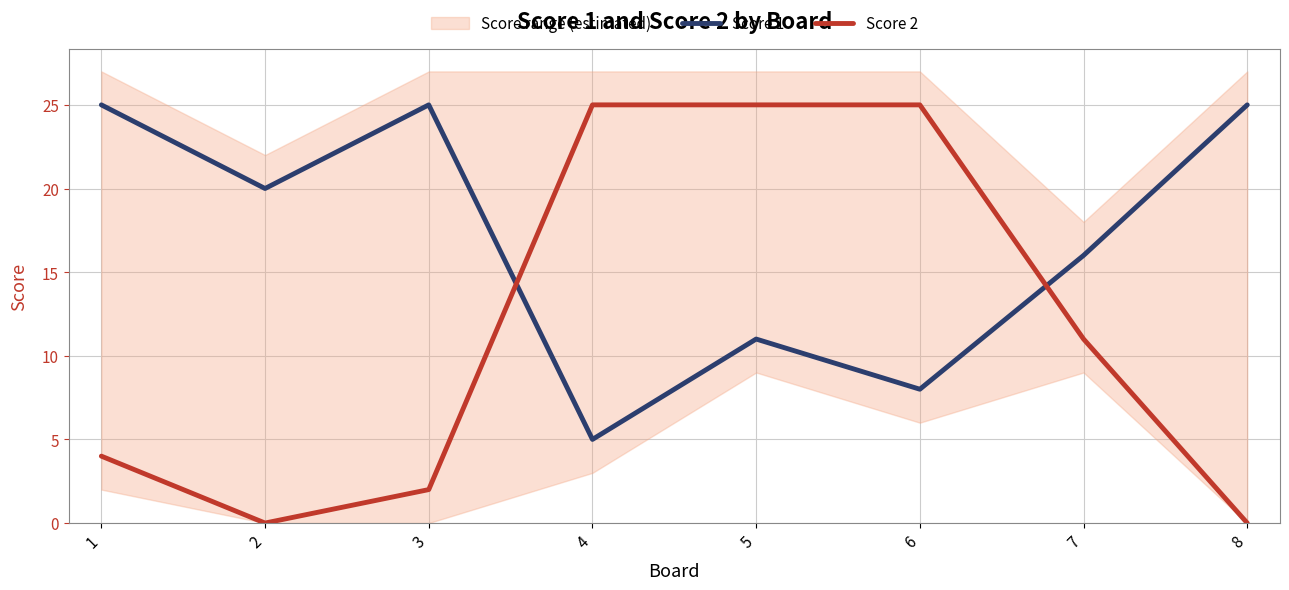

How many data points in Score 1 are less than 20?

4